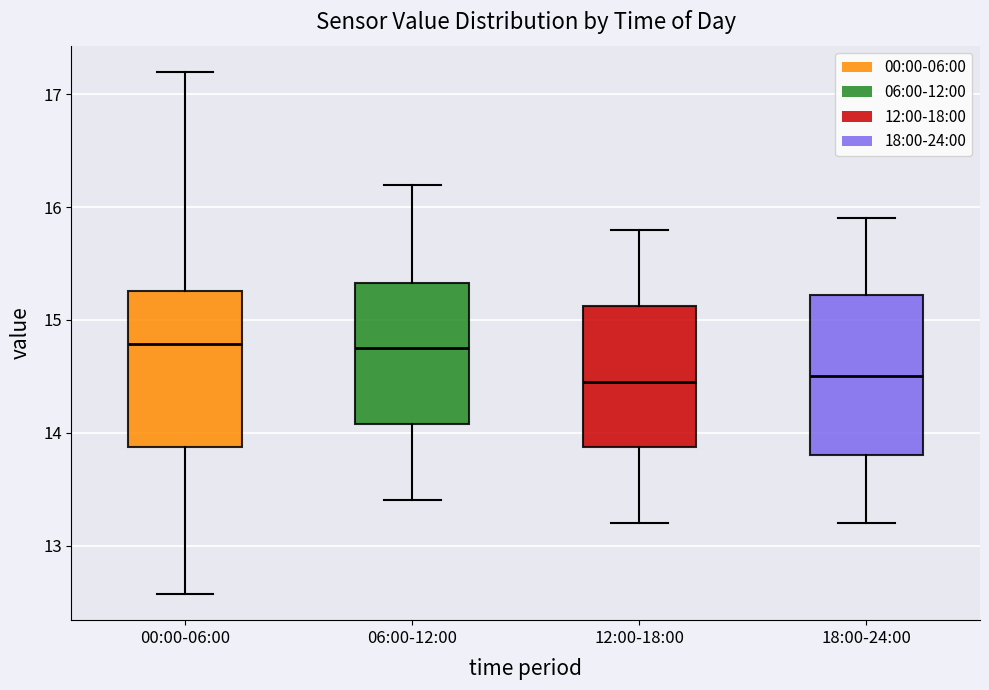

Where is the lower edge of the box for 18:00-24:00 on the y-axis? The values are not printed on the chart, so give them approximately, as read against the axis.

13.8